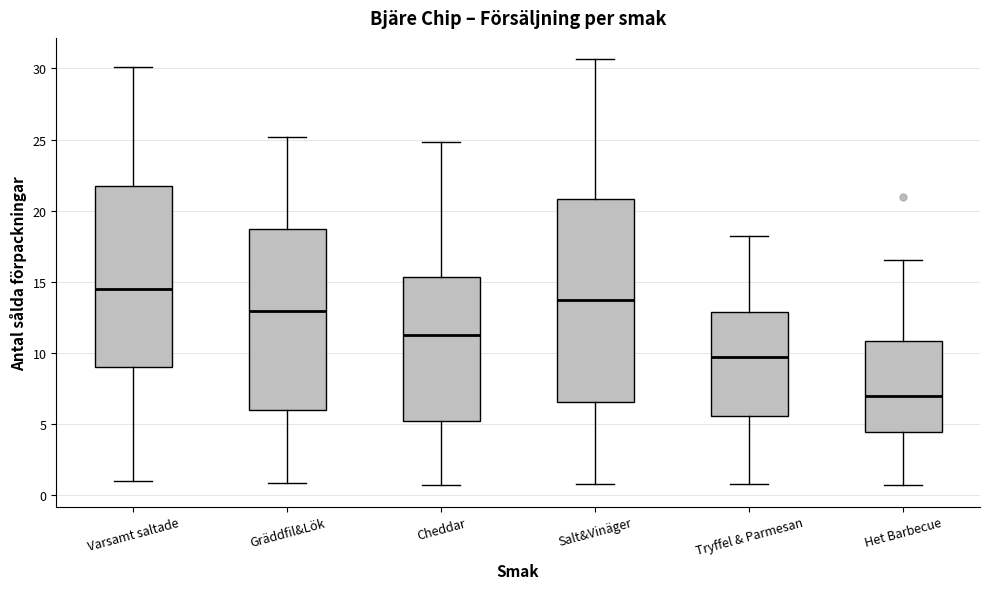

Which box's median line is the lowest?

Het Barbecue